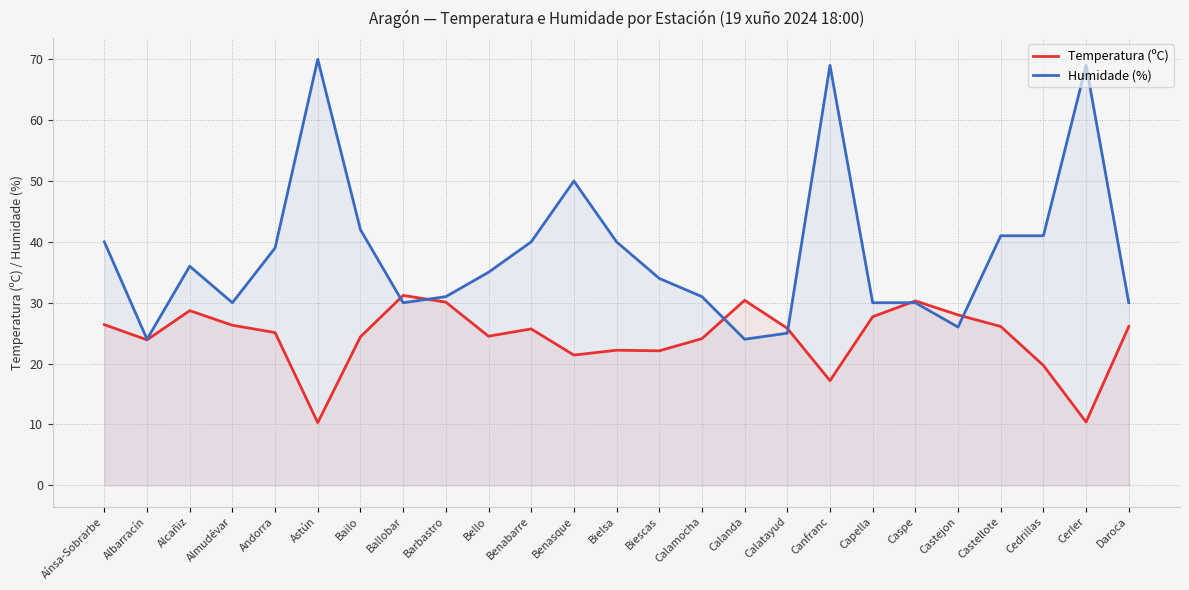

What is the difference between the maximum and minimum values in the Humidade (%) series?

46.0